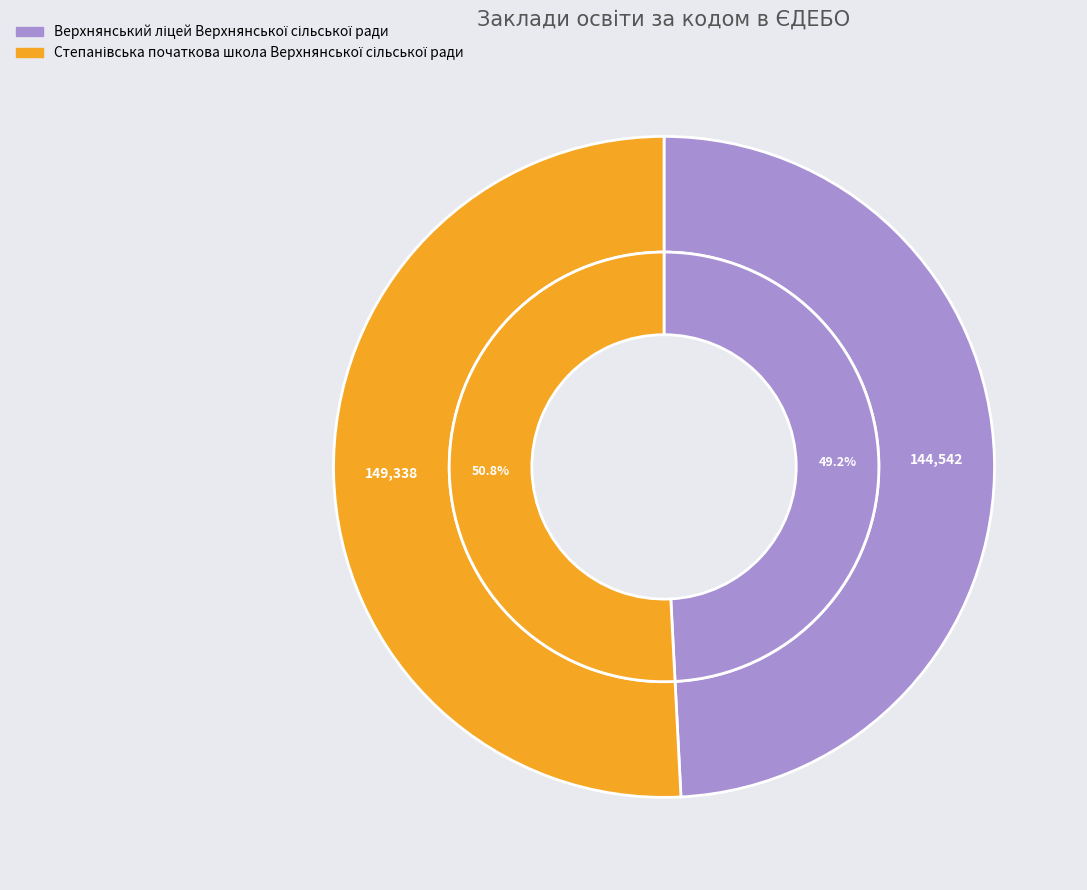

Is it true that Степанівська початкова школа Верхнянської сільської ради is 51% of the pie?

True